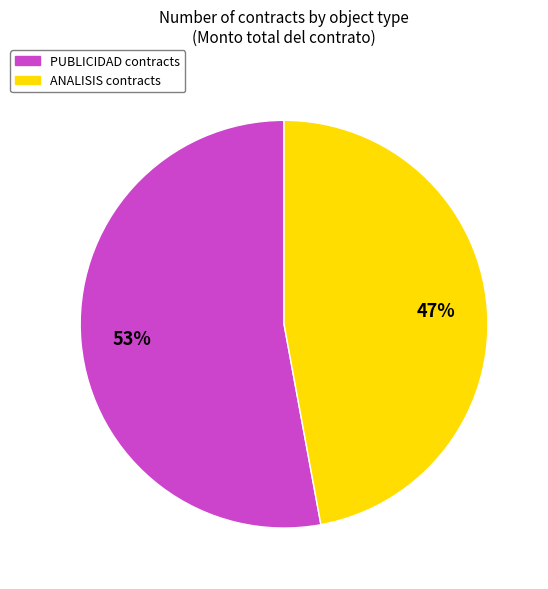

Which category has the biggest portion of the pie?

PUBLICIDAD